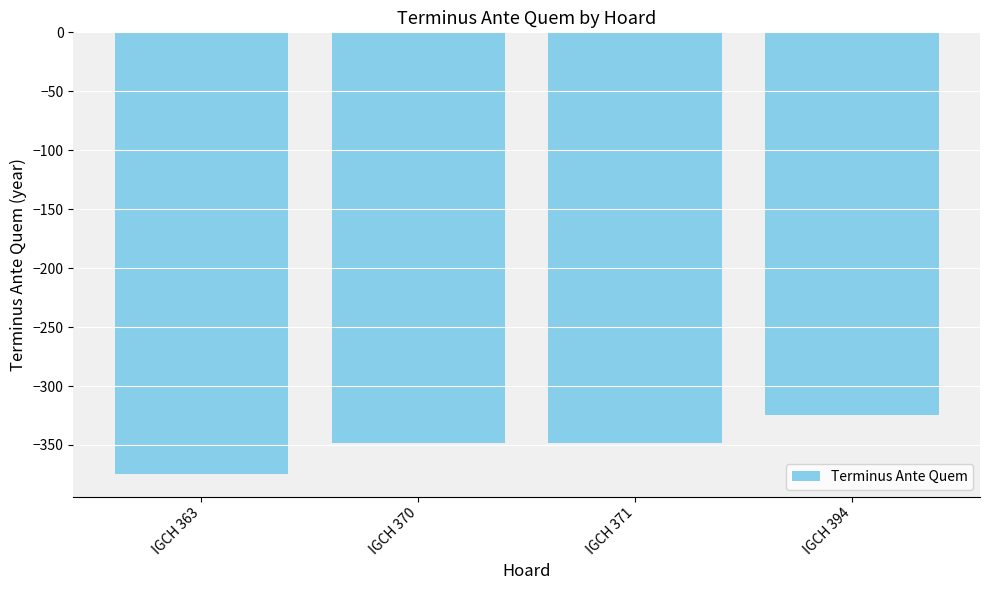

The value at IGCH 370 is -71. True or false?

False